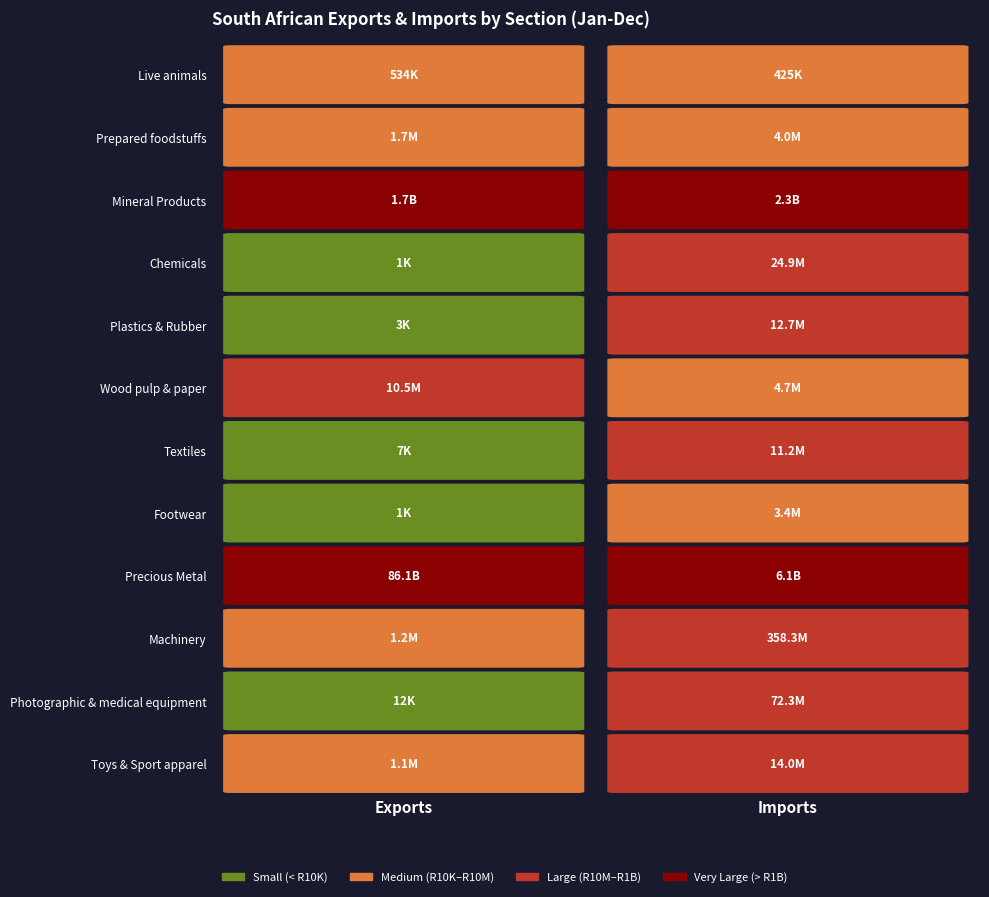

How many data points does each series have?

2